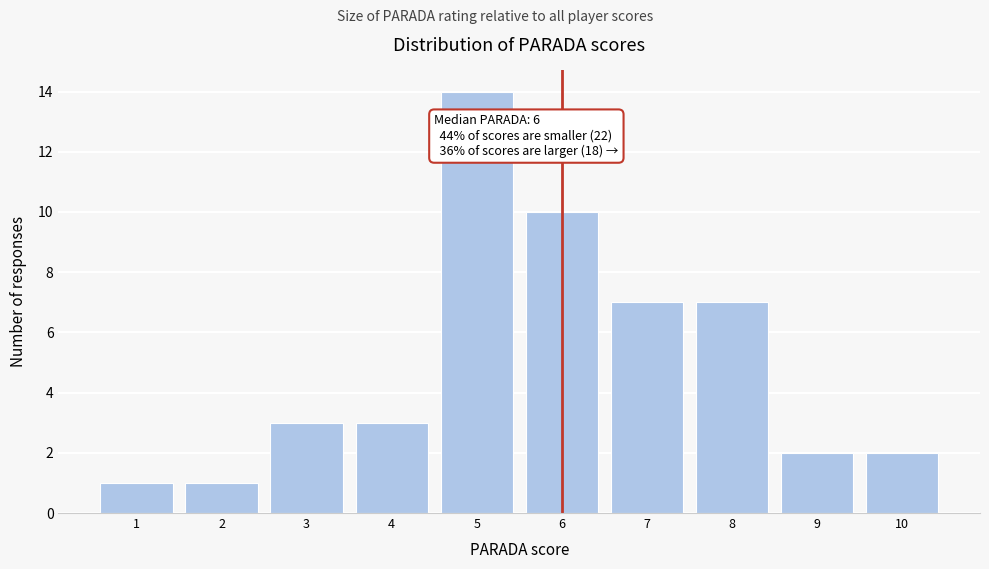

Which range on the x-axis has the tallest bar?

4.5 to 5.5